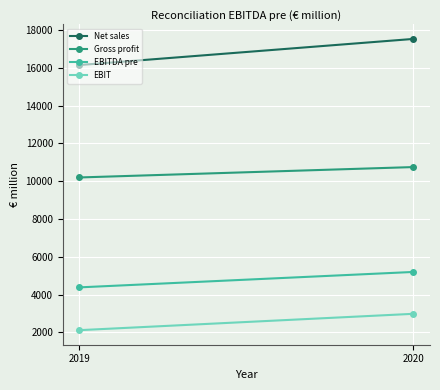

True or false: Gross profit has a value of 16232 at 2020.

False